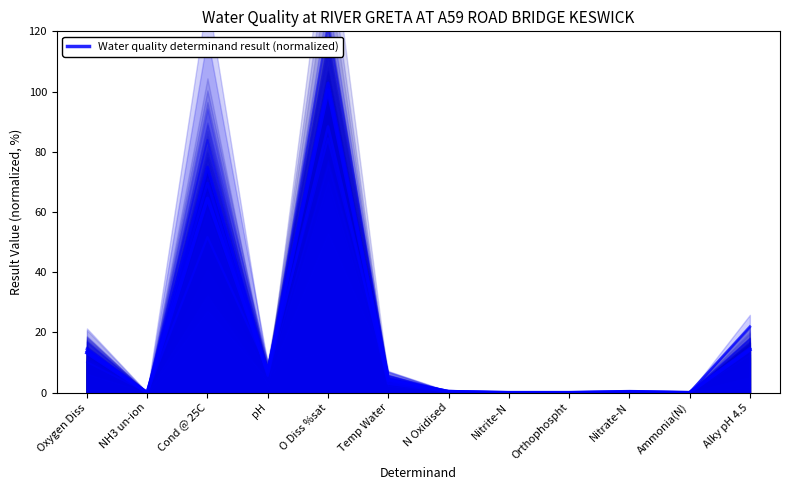

The chart shows a value of 13.2 at Oxygen Diss. True or false?

True